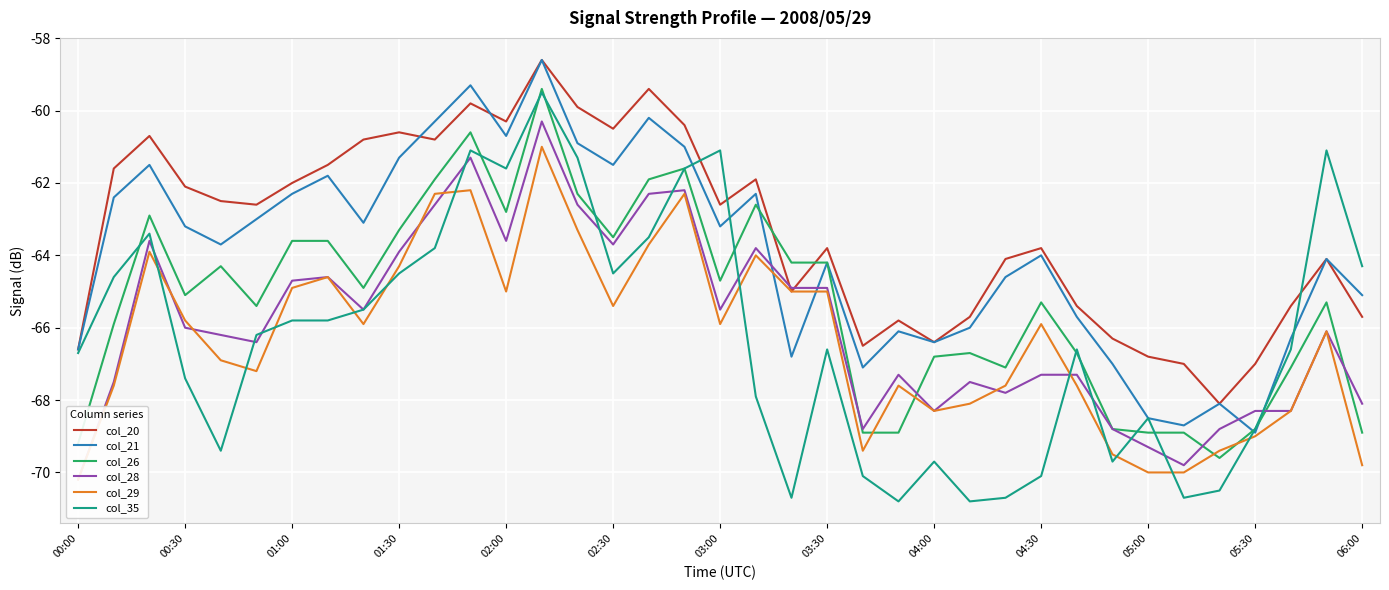

True or false: col_35 has a value of -43.2 at 05:30.

False